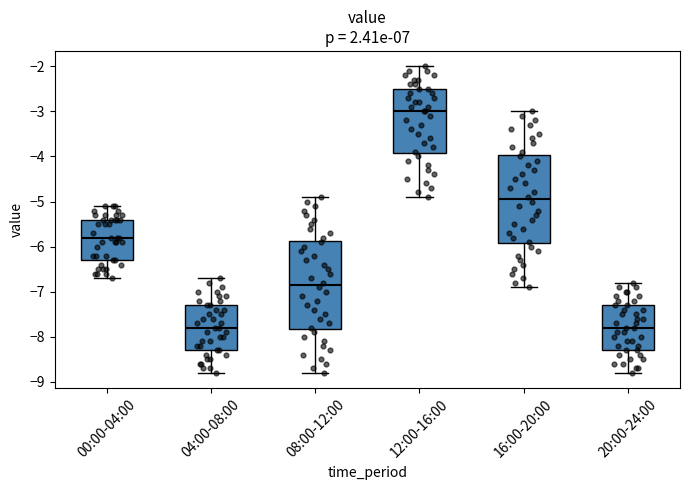

Reading left to right, transcribe this box plot: for each box, give where its median line is, the range the box spans, and where its two whiskers end, as read against the y-axis. The values are not printed on the chart, so give them approximately, as read against the axis.

00:00-04:00: median -5.8, box -6.3 to -5.4, whiskers -6.7 to -5.1
04:00-08:00: median -7.8, box -8.3 to -7.3, whiskers -8.8 to -6.7
08:00-12:00: median -6.8, box -7.8 to -5.9, whiskers -8.8 to -4.9
12:00-16:00: median -3.0, box -3.9 to -2.5, whiskers -4.9 to -2.0
16:00-20:00: median -4.9, box -5.9 to -4.0, whiskers -6.9 to -3.0
20:00-24:00: median -7.8, box -8.3 to -7.3, whiskers -8.8 to -6.8